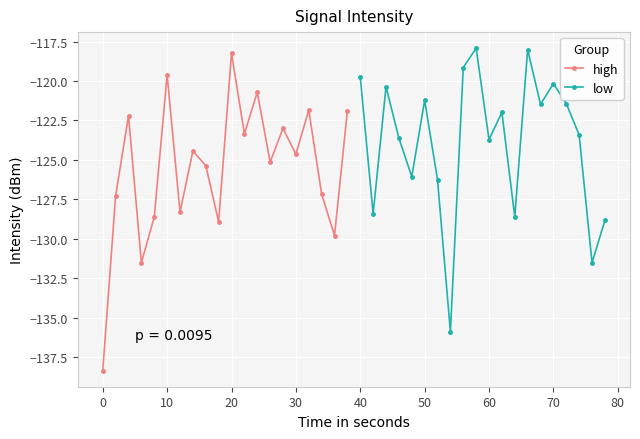

What is the minimum value for high?

-138.4